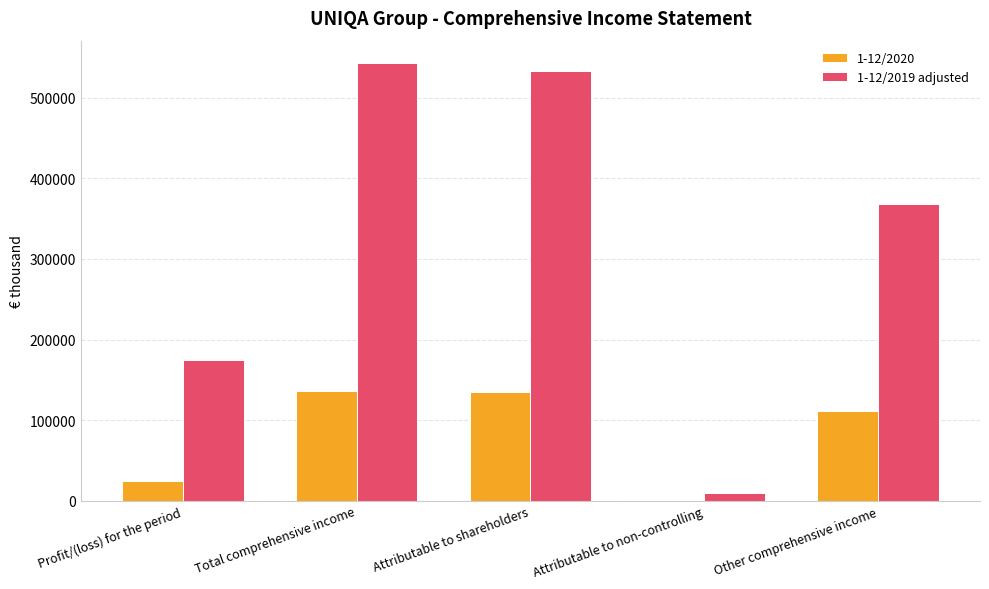

What is the total value across all series at Attributable to shareholders?

668495